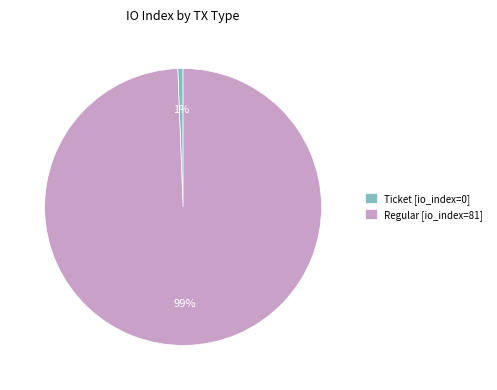

Is there a majority slice in this chart?

Yes